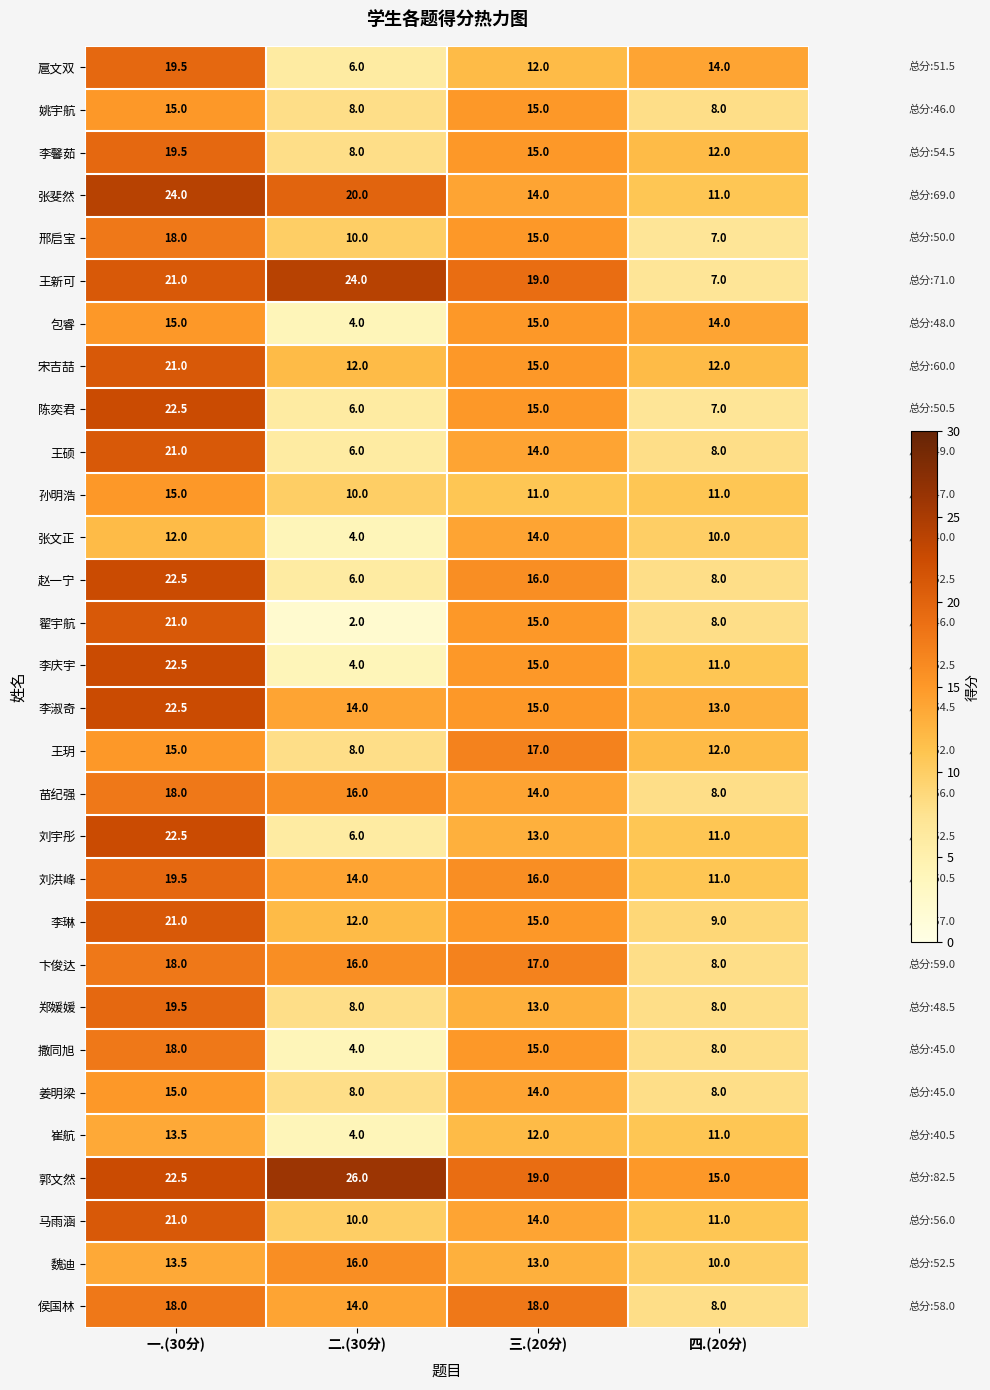

What is the minimum value shown in the chart?

2.0